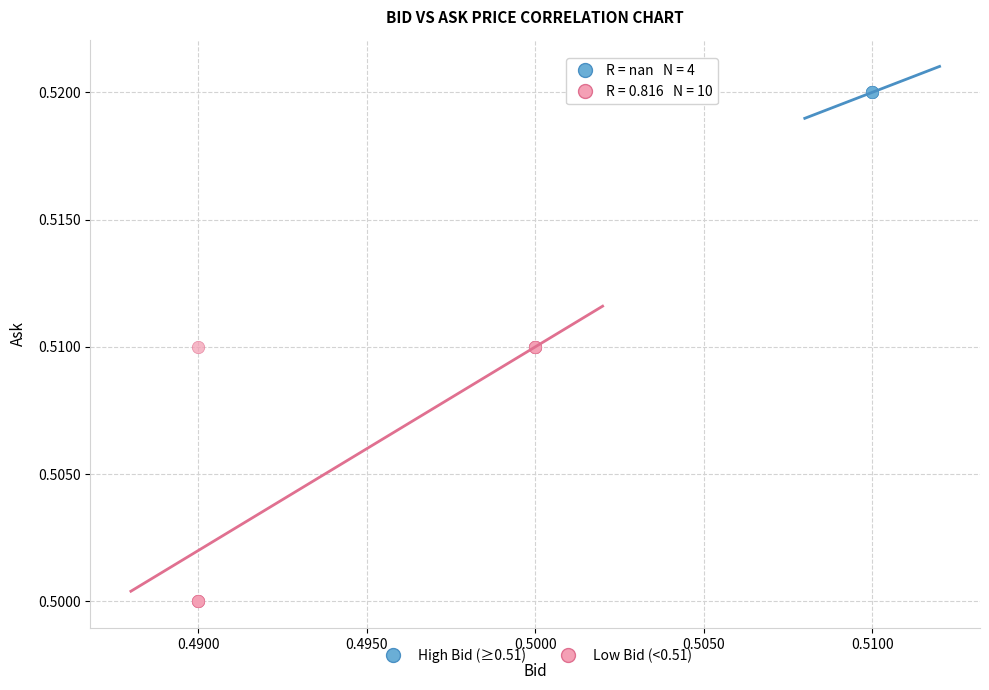

Which series contains the highest Y value?

High Bid (≥0.51)